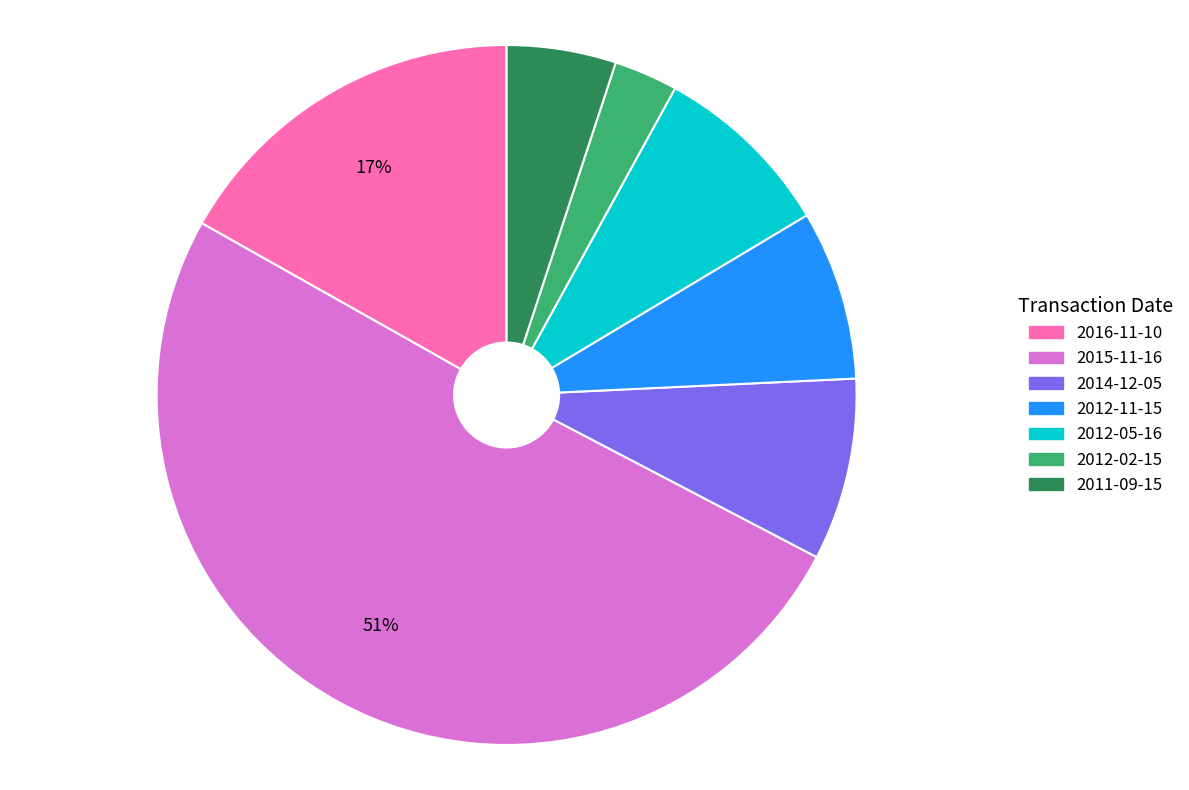

Which slice is the largest?

2015-11-16